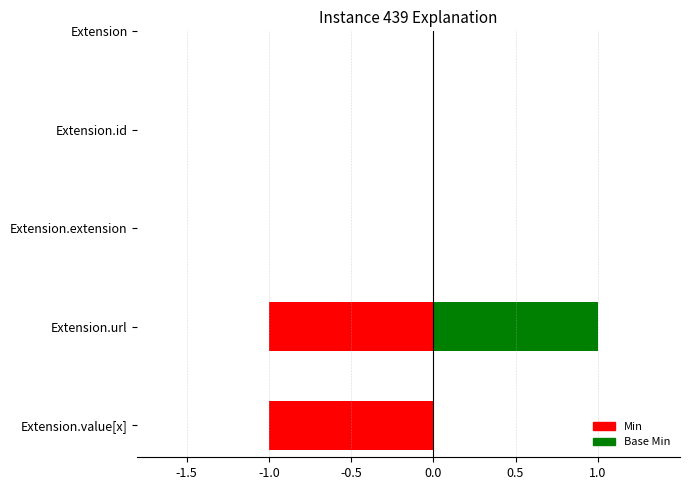

Where is Min nearest to the value 0?

Extension